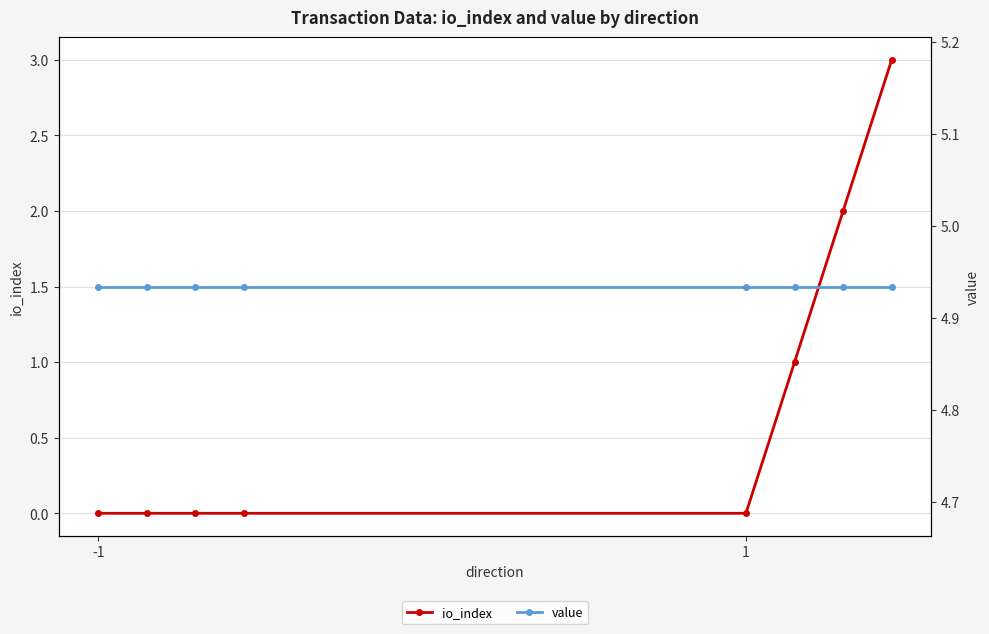

True or false: value and io_index cross at least once.

False